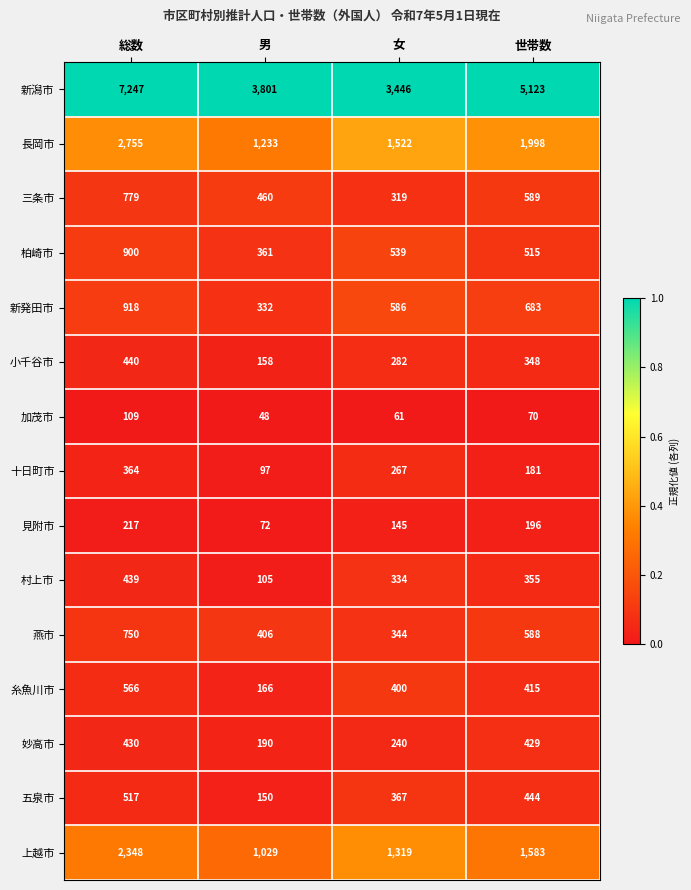

Is it true that 小千谷市 equals 190 at 女?

False